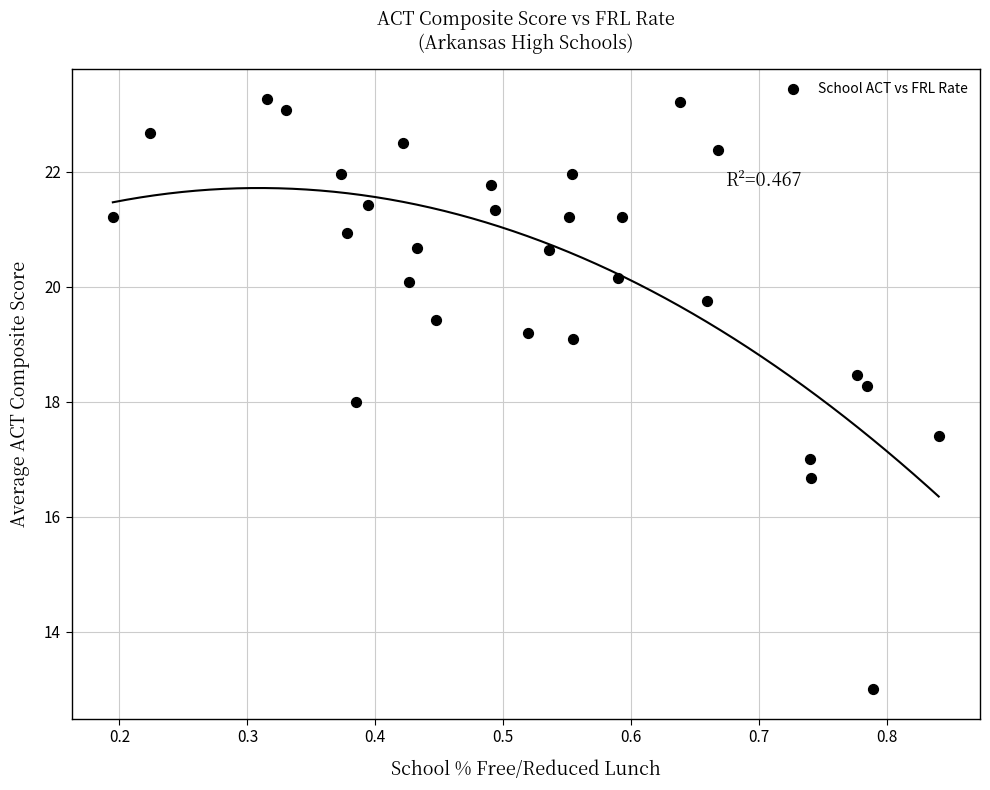

What is the range of X values (max minus min)?

0.6